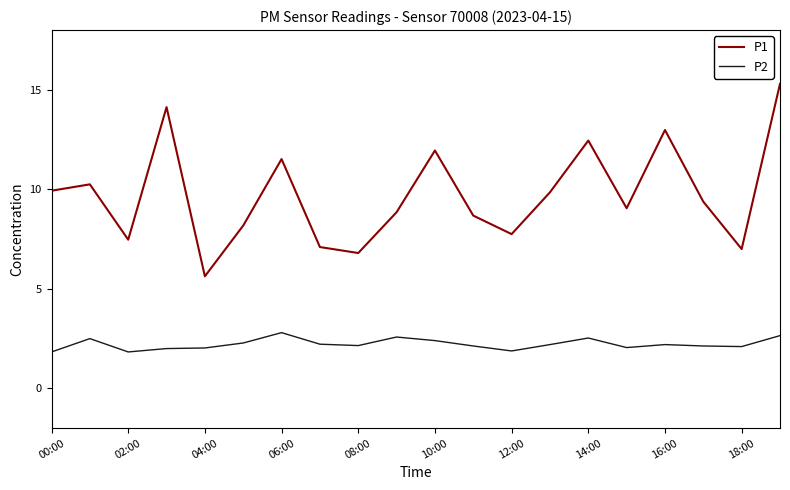

What is the minimum value shown in the chart?

1.8